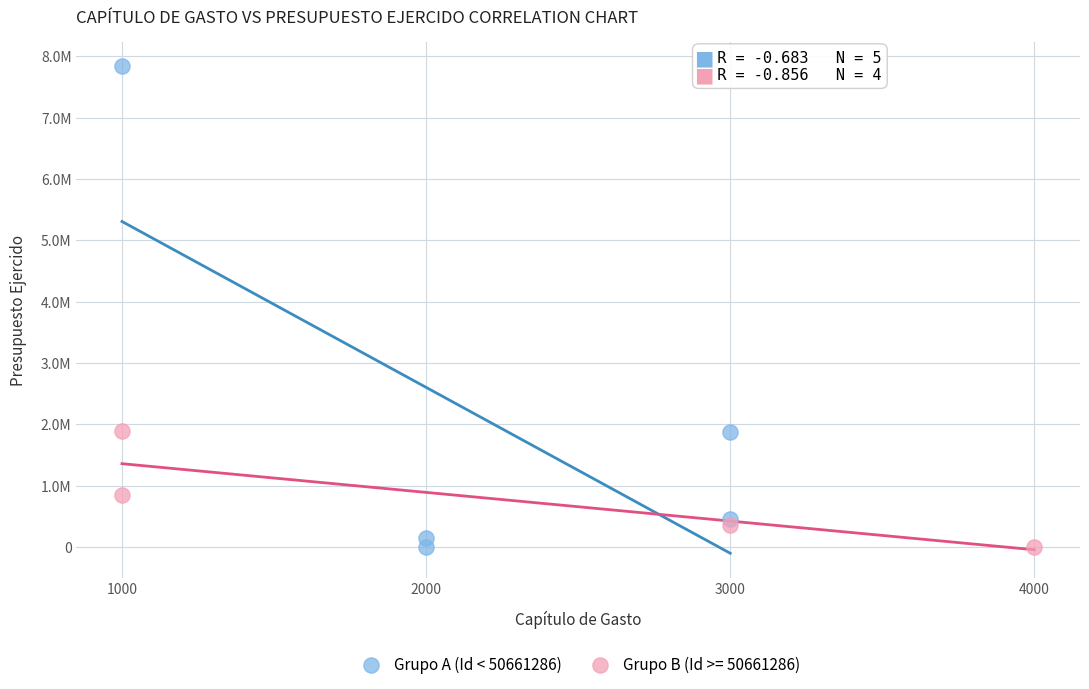

What are all the series names shown in the legend?

Grupo A (Id < 50661286), Grupo B (Id >= 50661286)